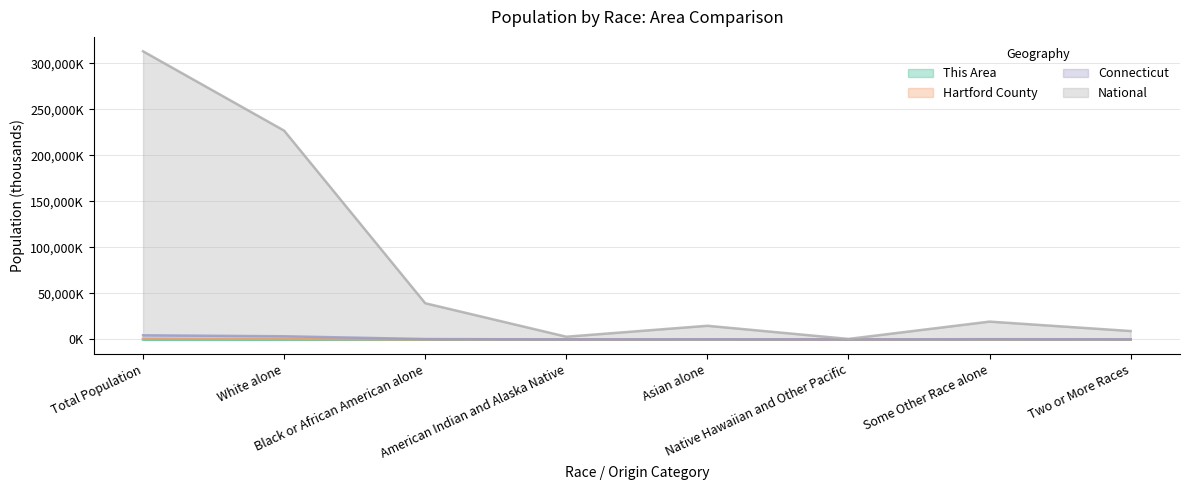

Between White alone and Native Hawaiian and Other Pacific, which series saw the biggest shift?

National